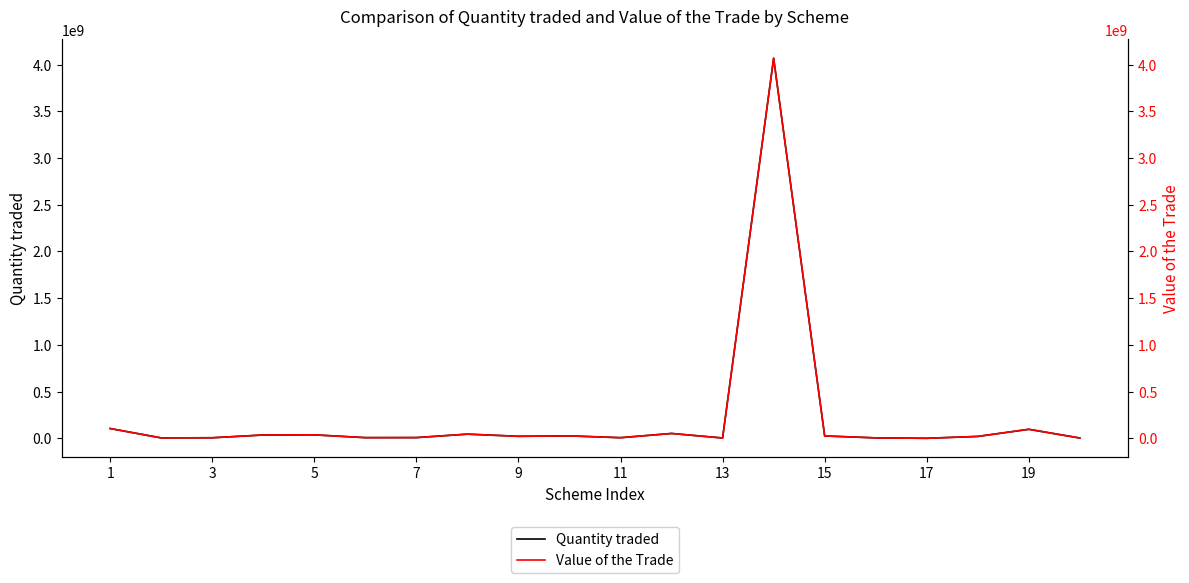

What is the difference between the highest and lowest values at 5?

3142.9